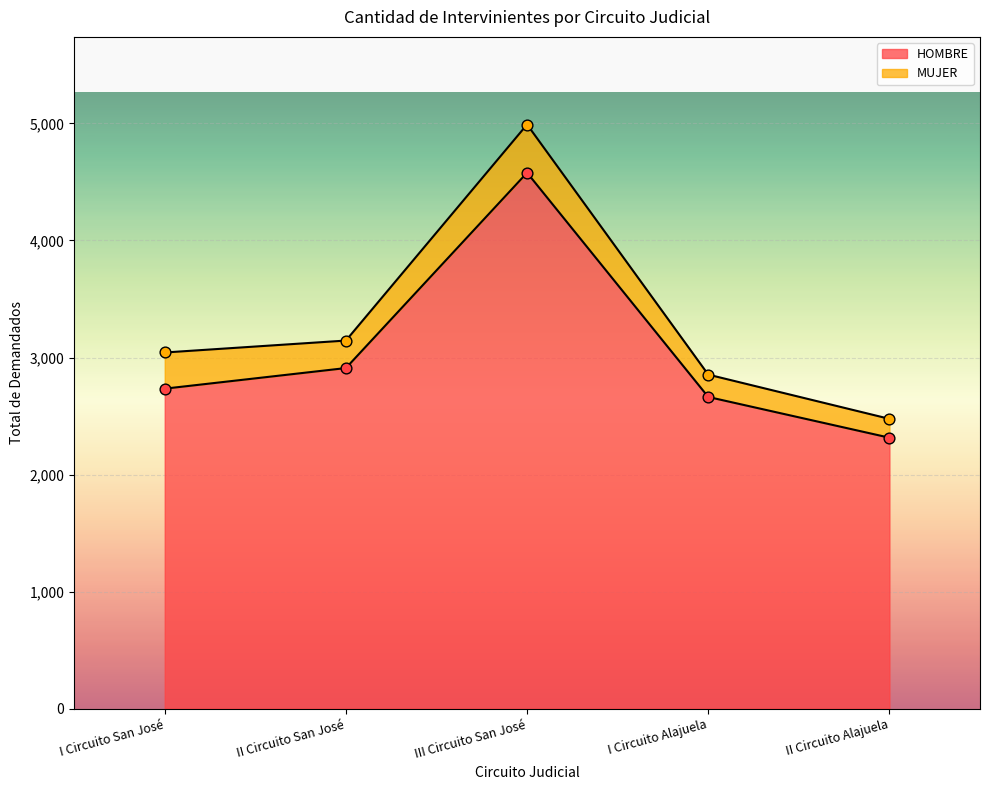

What is the ratio of the value at II Circuito San José to the value at I Circuito San José?

1.1